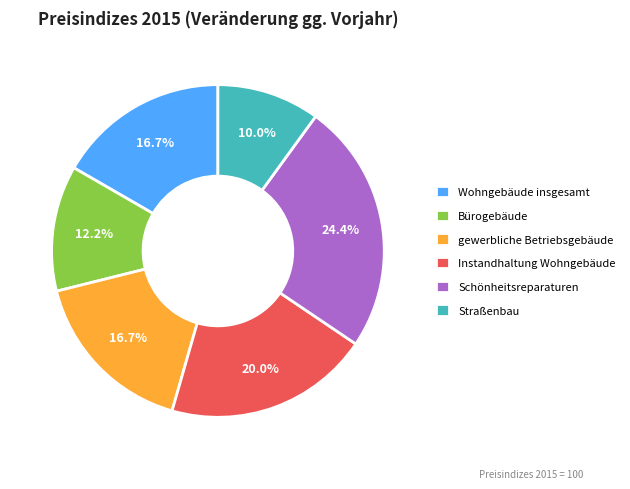

To the nearest percent, what portion does Straßenbau represent?

10%